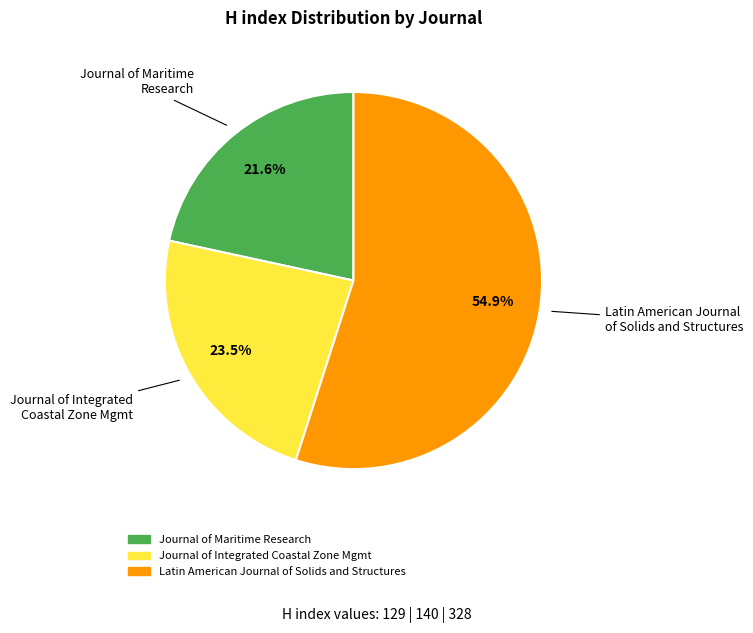

Is there any slice that represents more than half of the pie?

Yes